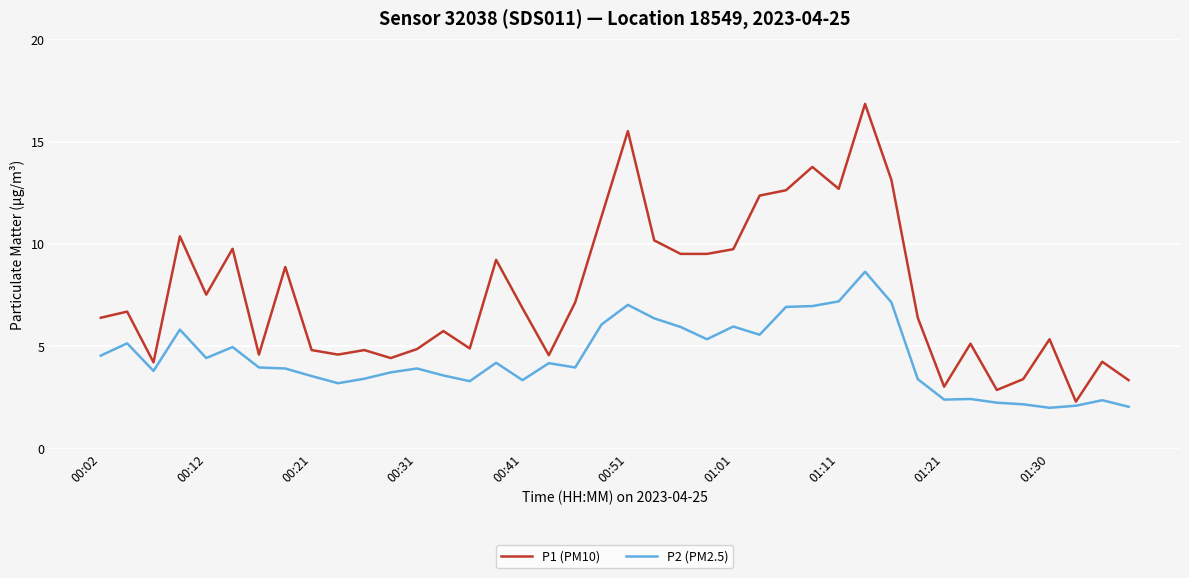

True or false: P2 (PM2.5) and P1 (PM10) intersect in this chart.

False